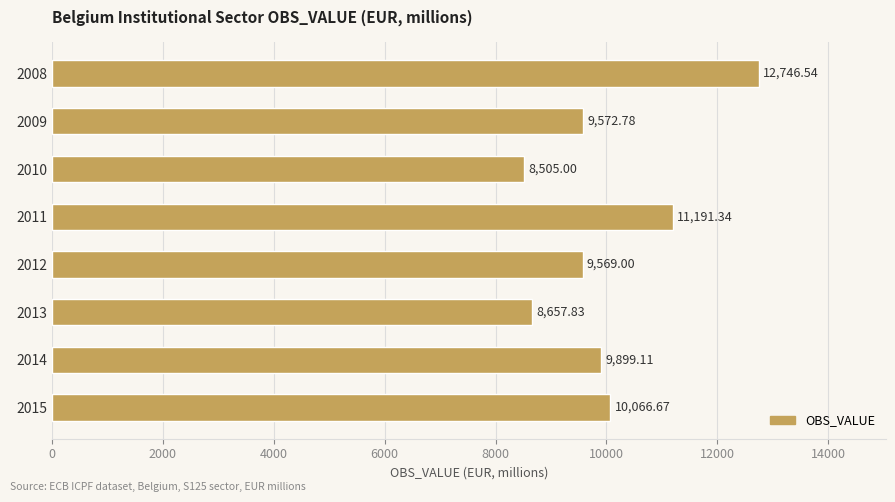

What is the difference between the maximum and minimum values?

4241.5